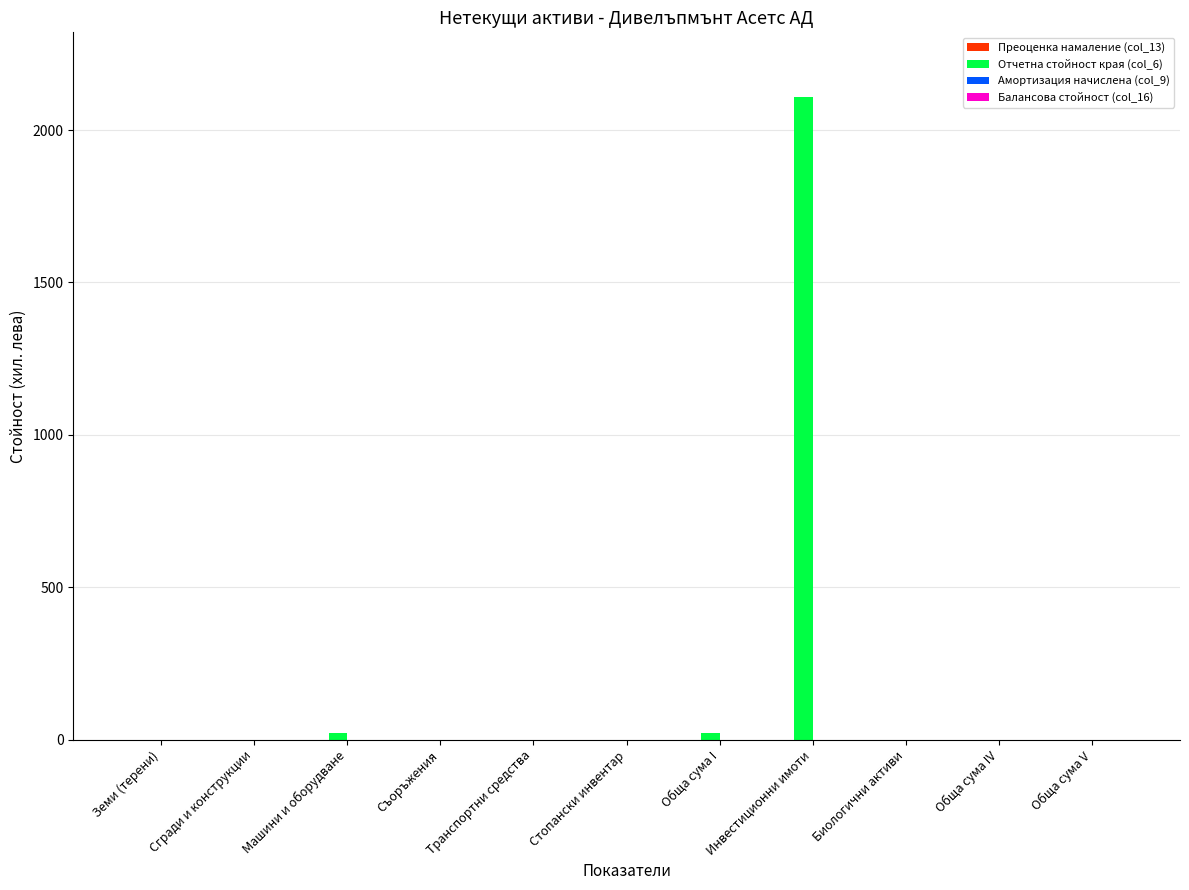

What is the sum of all values?

2150